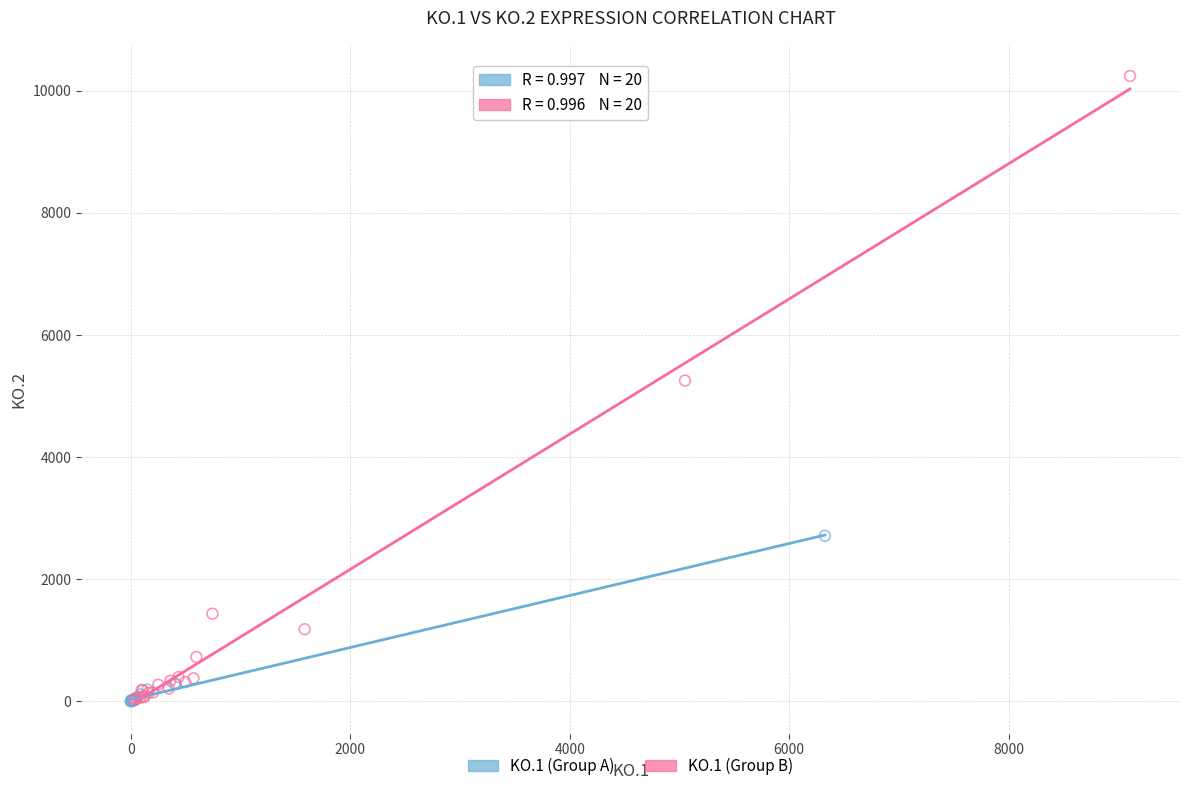

Which series has the largest Y range (max minus min)?

KO.1 (Group B)